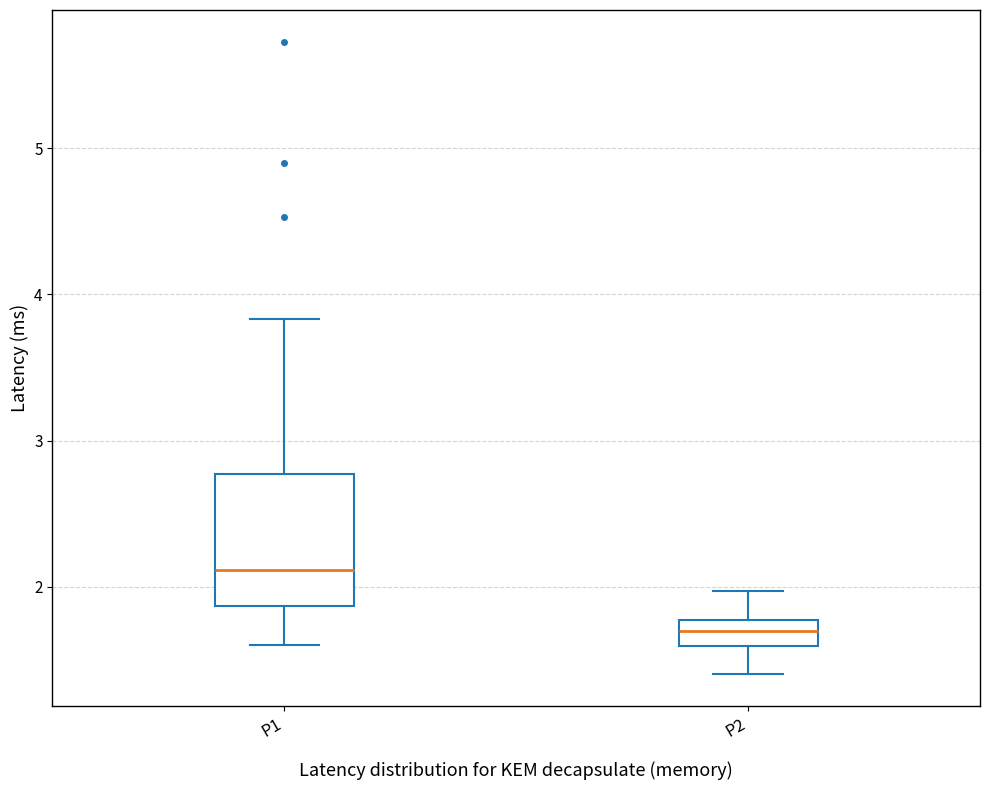

Which box has the lowest median line?

P2